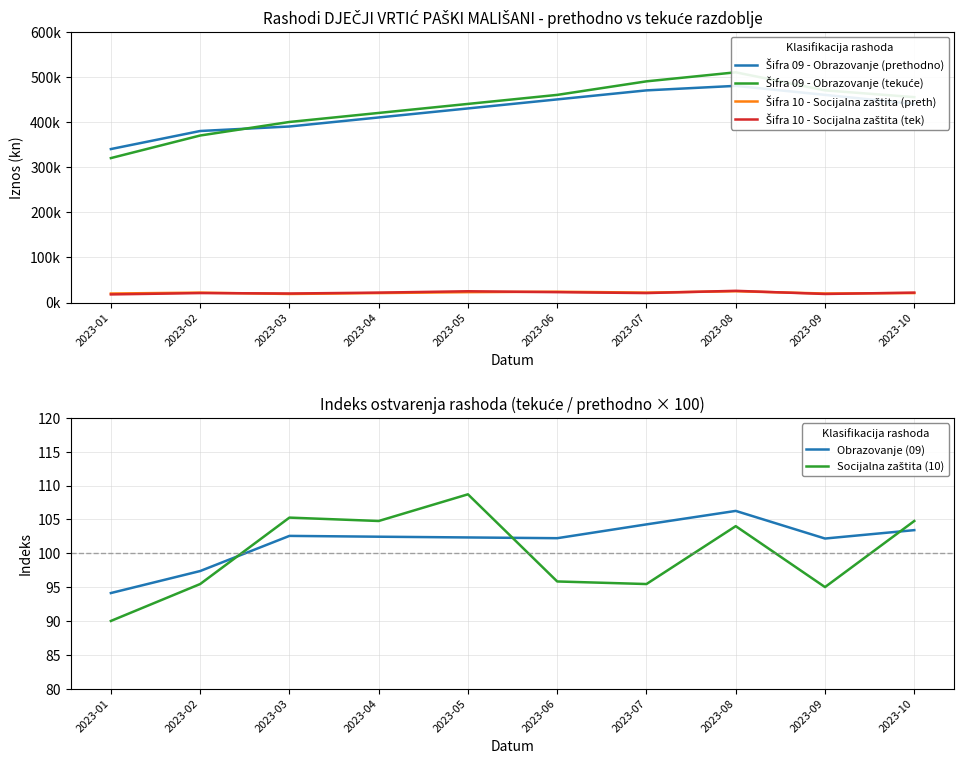

True or false: Šifra 10 - Socijalna zaštita (tek) has more than 2 points higher than both neighbors.

True